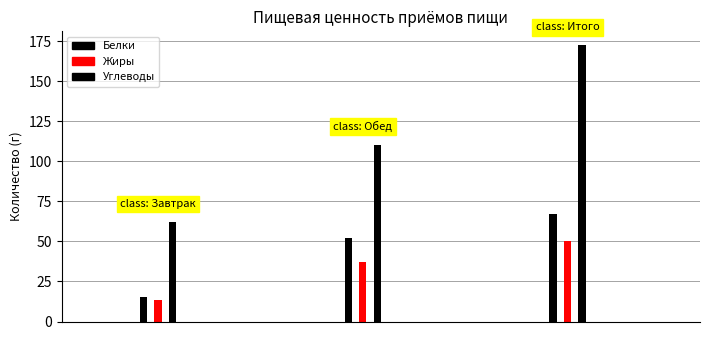

What is the label of the 3rd bar from the right?

Завтрак